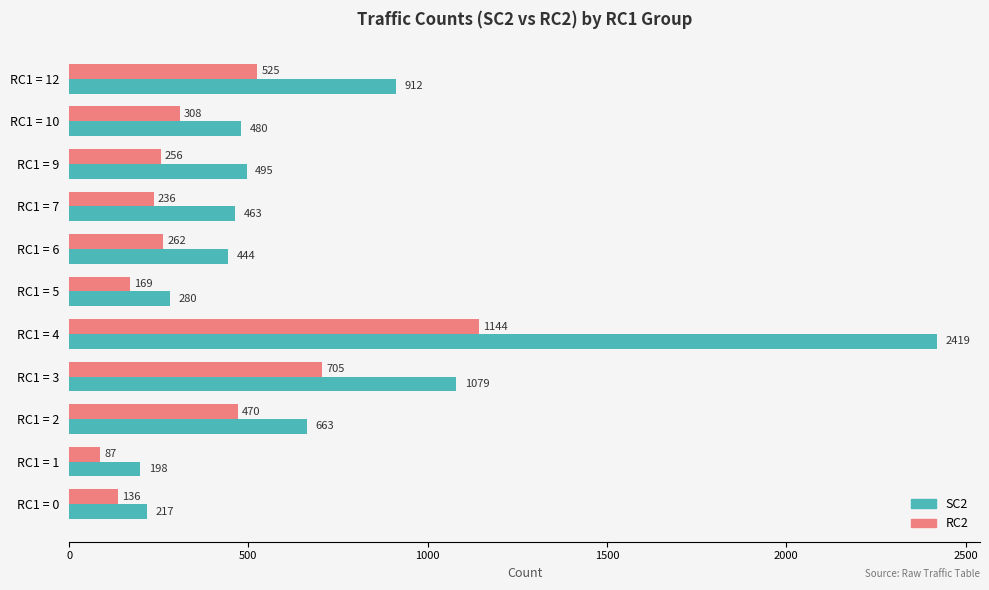

At which category is the sum across all series the highest?

RC1 = 4